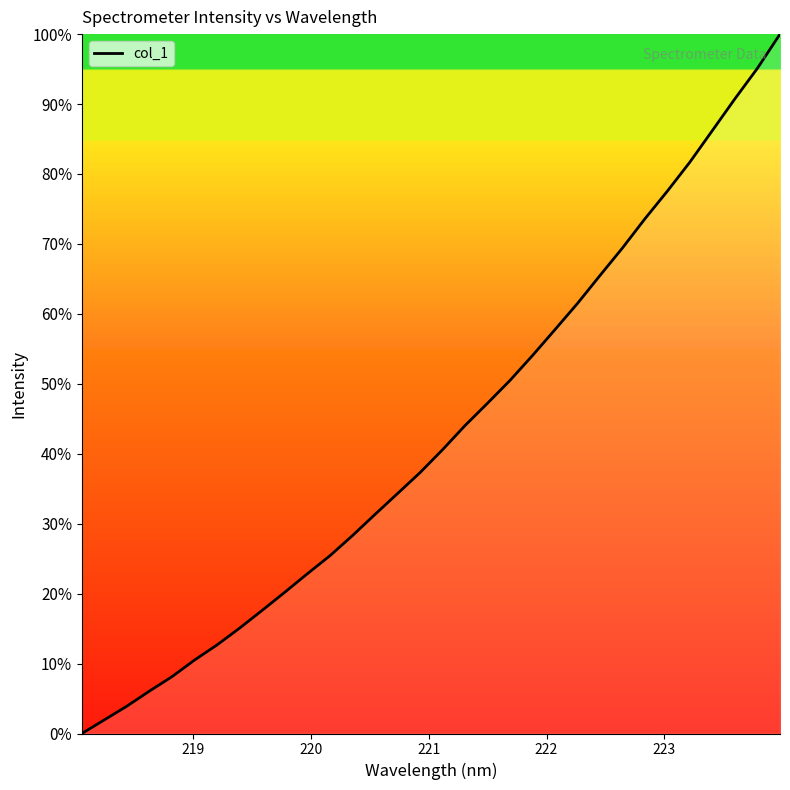

What is the greatest value displayed?

100.0